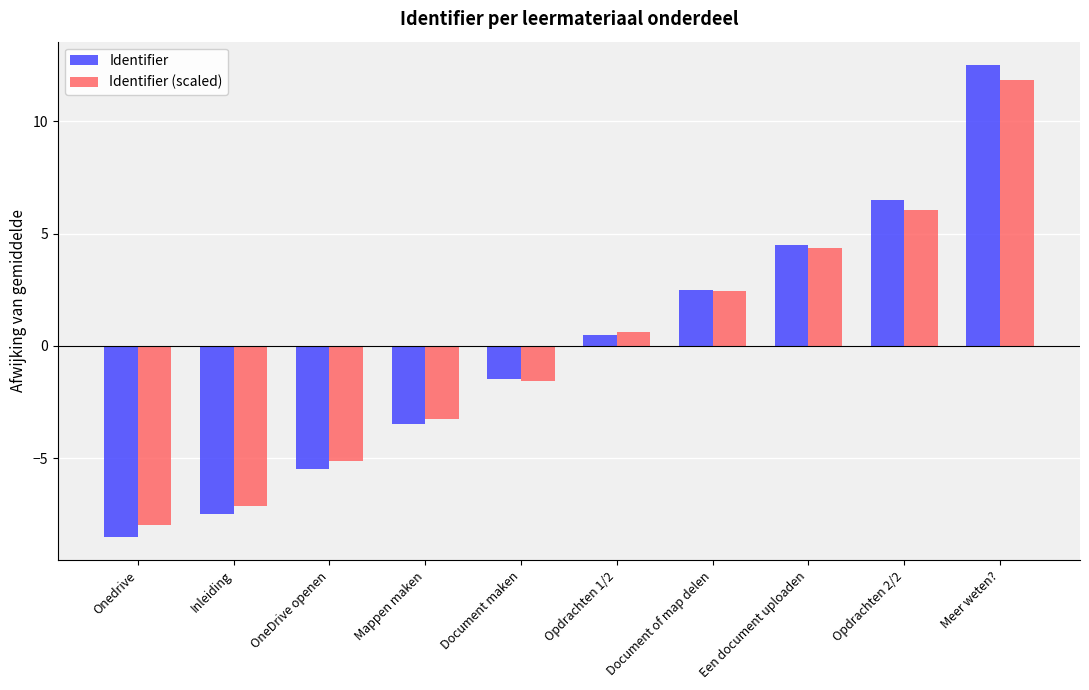

At which category is the sum across all series the highest?

Meer weten?